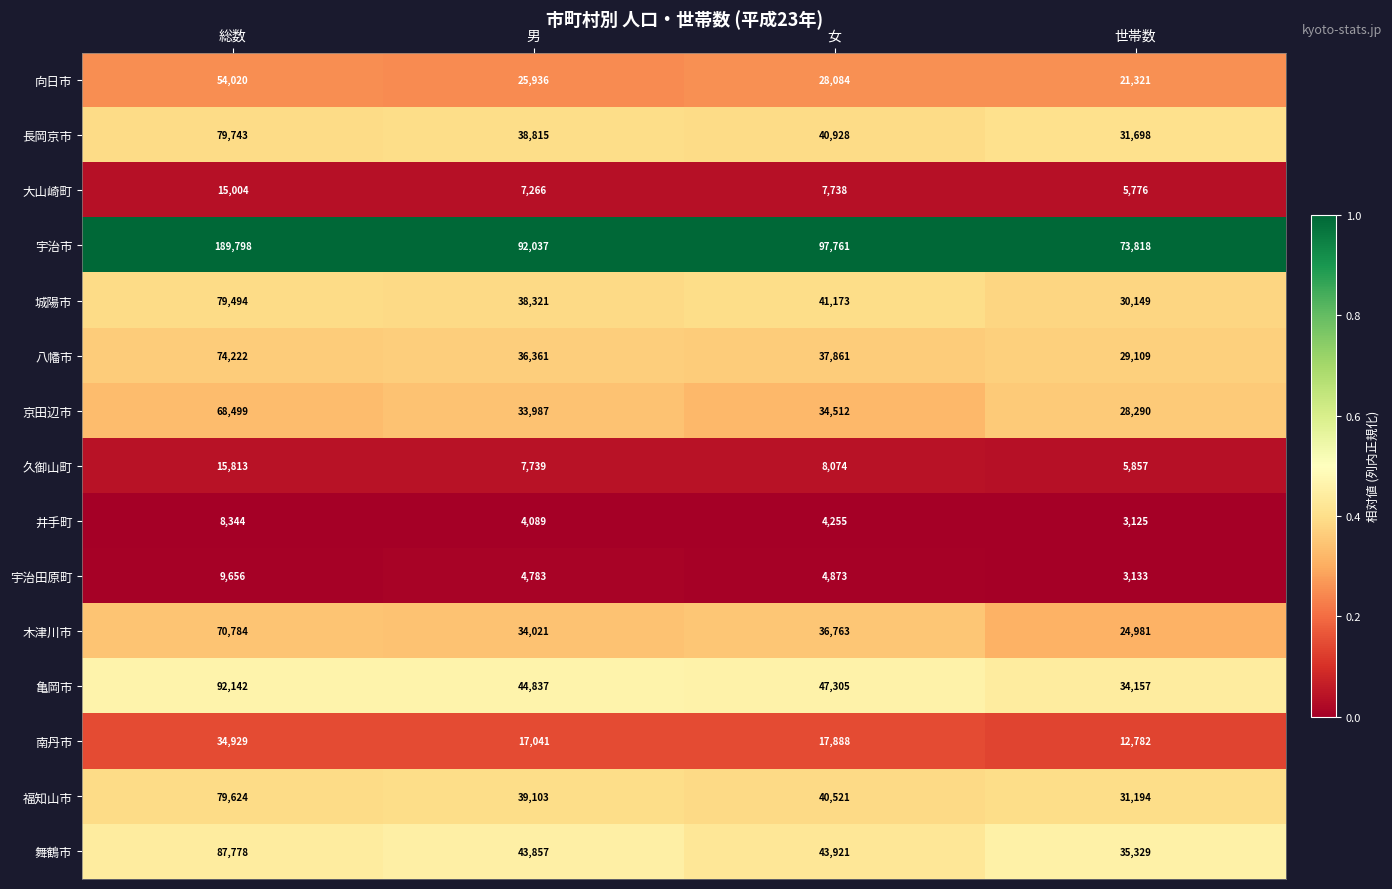

What is the total value across all series at 世帯数?

370719